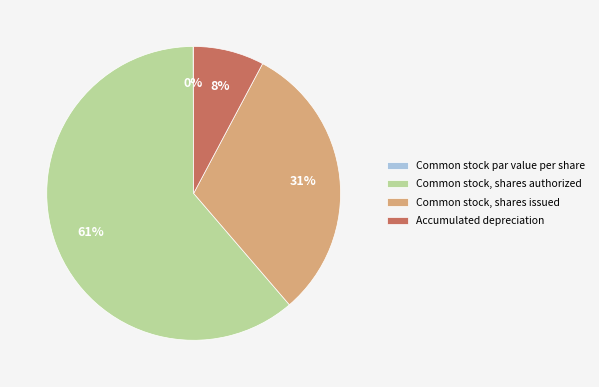

Combined, do Accumulated depreciation and Common stock, shares authorized account for over 50%?

Yes